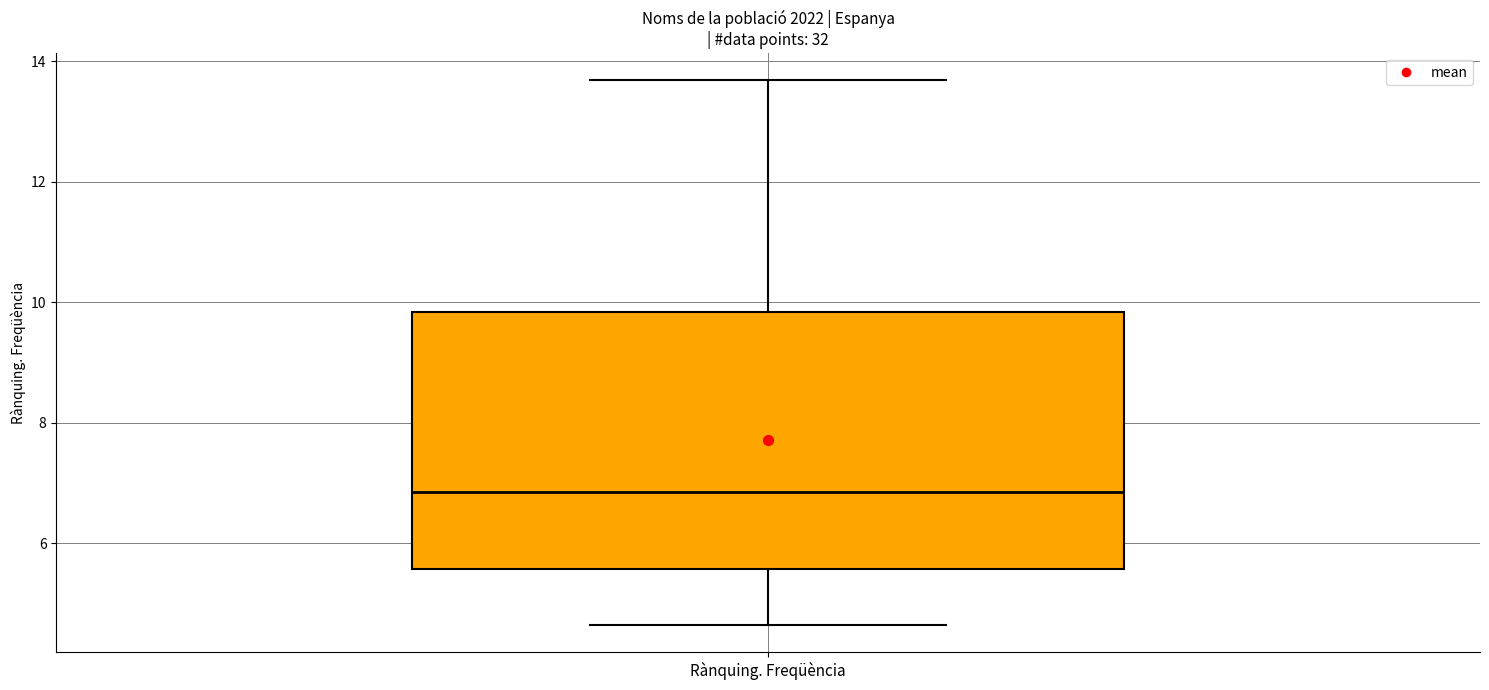

Where does the lower whisker of the box for Rànquing. Freqüència end on the y-axis? The values are not printed on the chart, so give them approximately, as read against the axis.

4.6